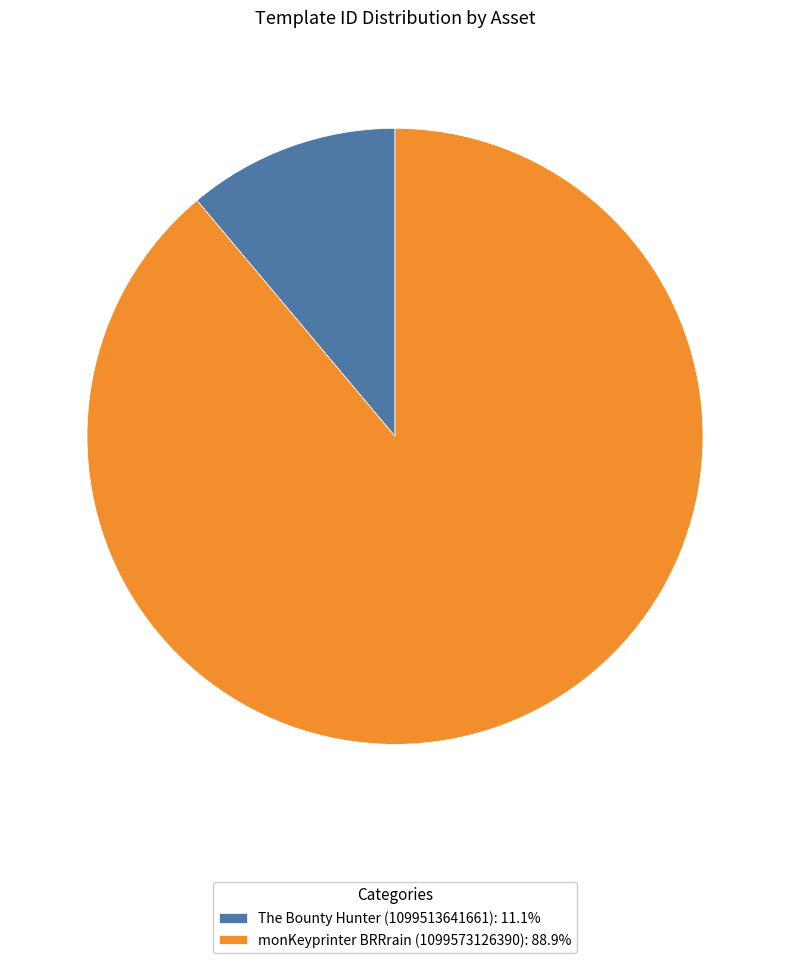

Is there a majority slice in this chart?

Yes